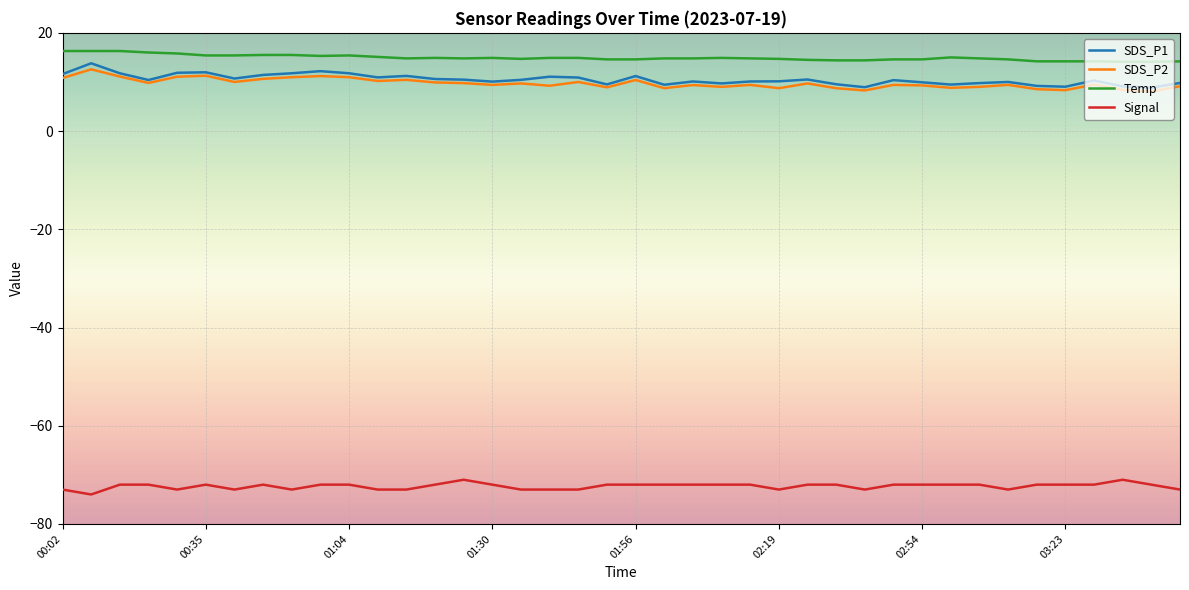

Which series has the largest total across all categories?

Temp